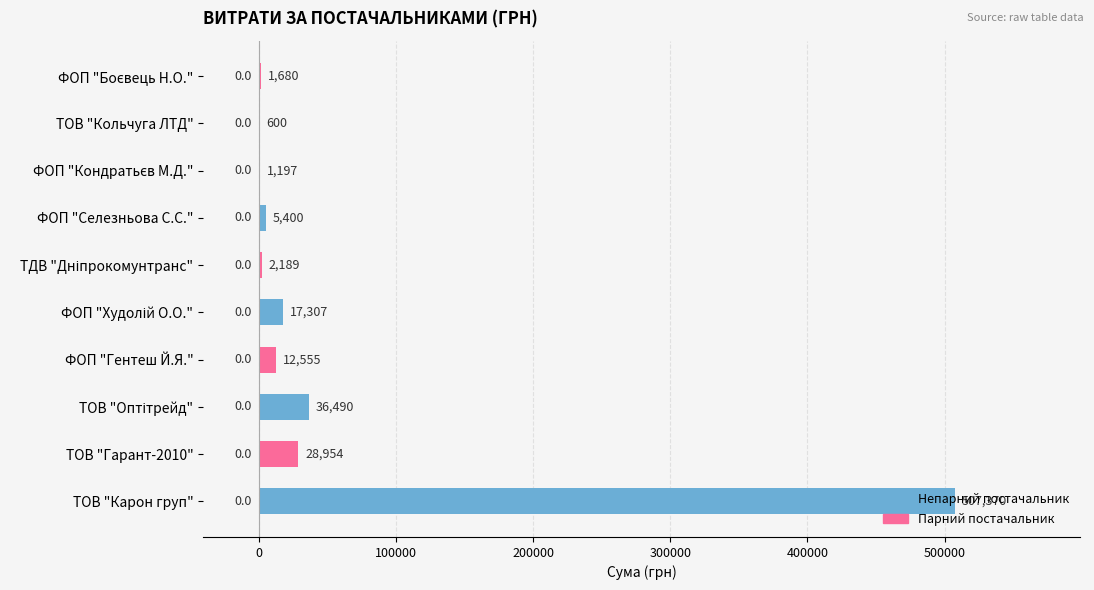

Which category has the highest value across all series?

ТОВ "Карон груп"